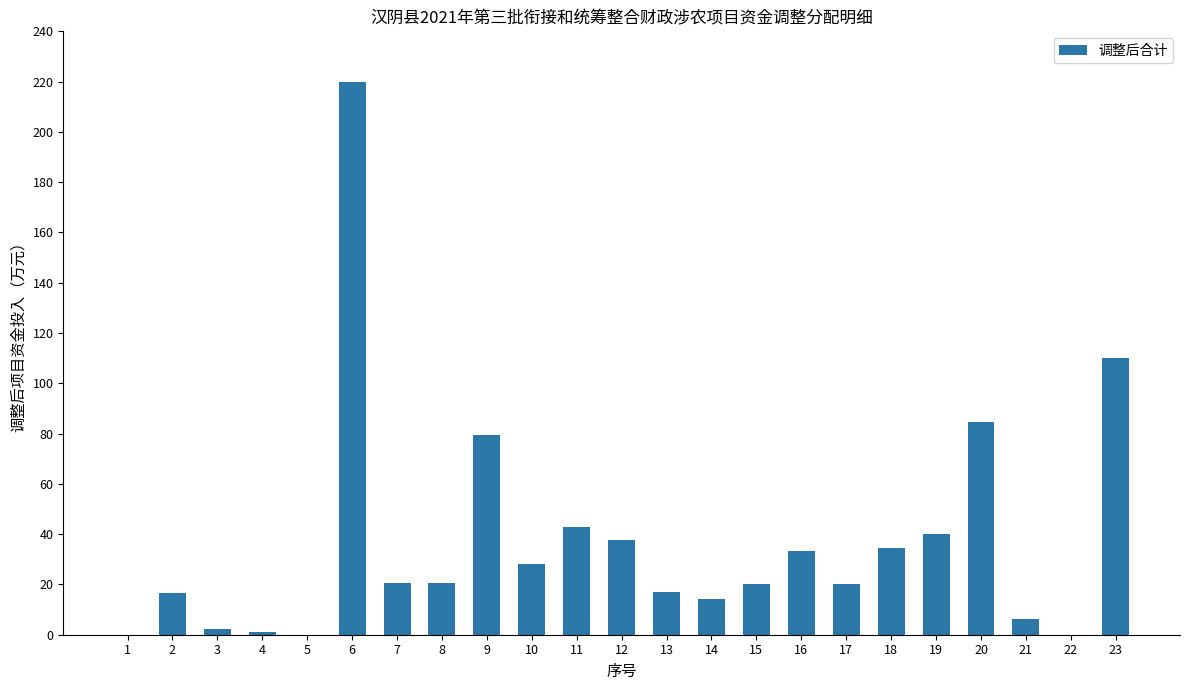

What is the greatest value displayed?

220.0